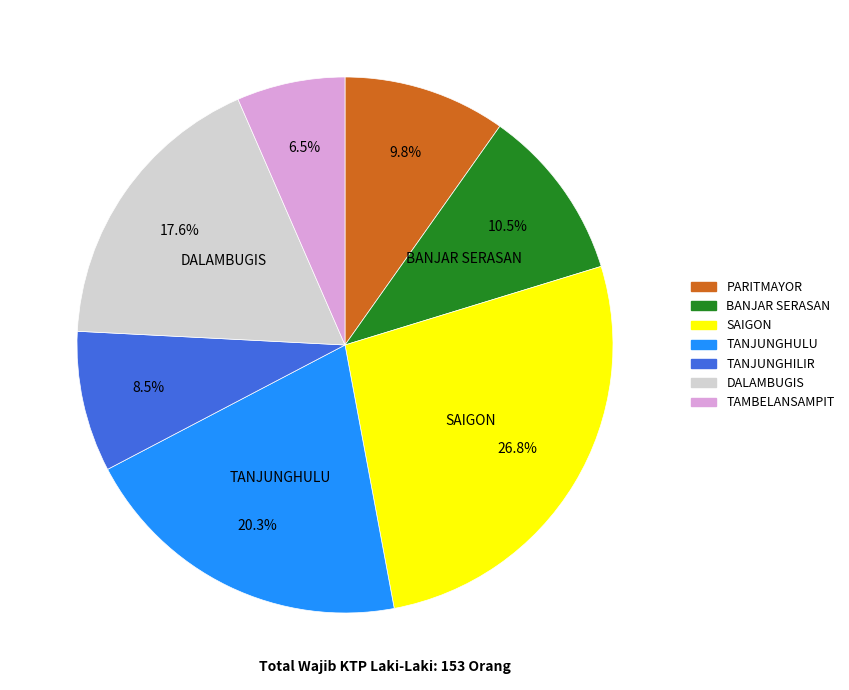

Combined, do BANJAR SERASAN and TANJUNGHILIR account for over 50%?

No